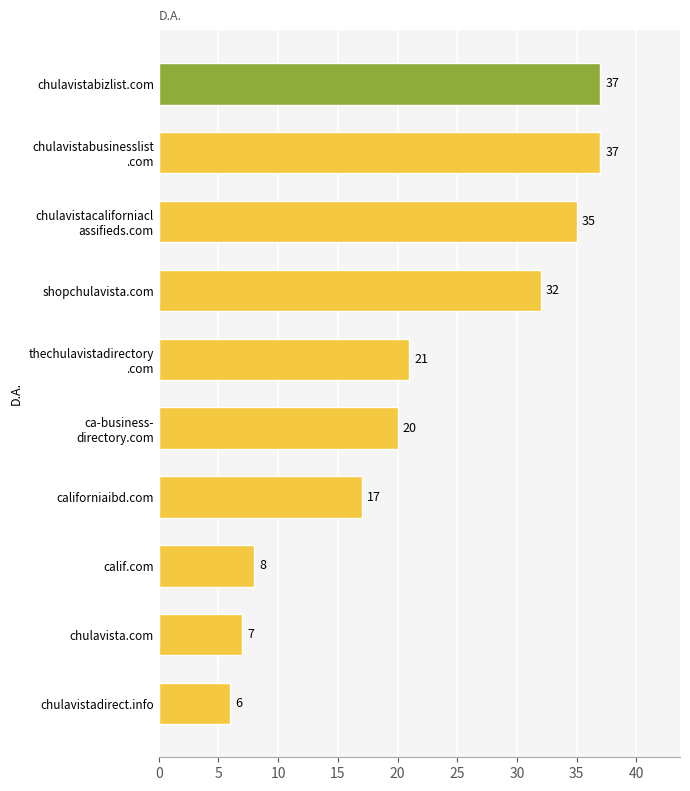

Between californiaibd.com and chulavistabizlist.com, which is larger?

chulavistabizlist.com